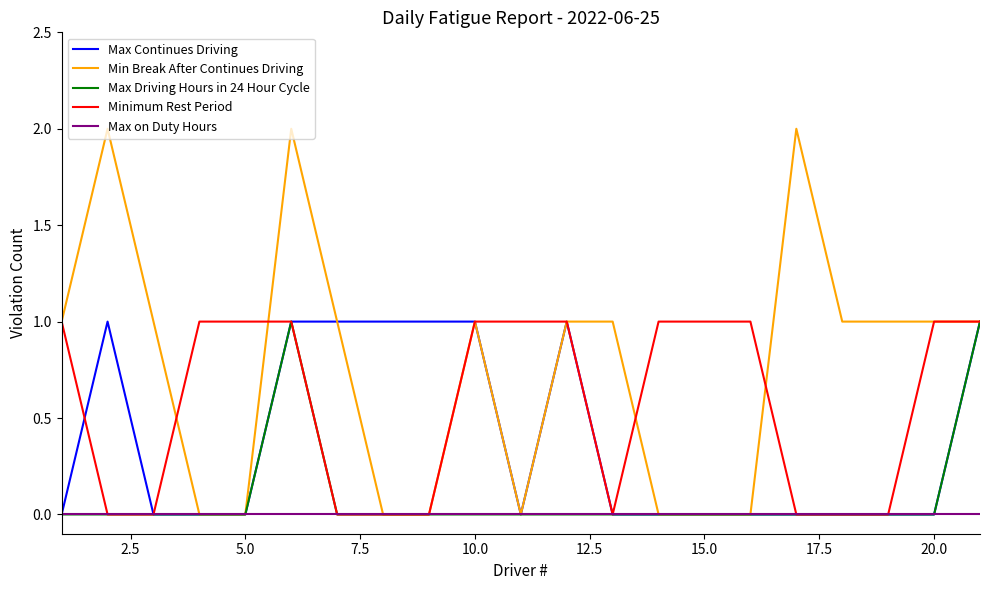

How many lines are shown in the chart?

5